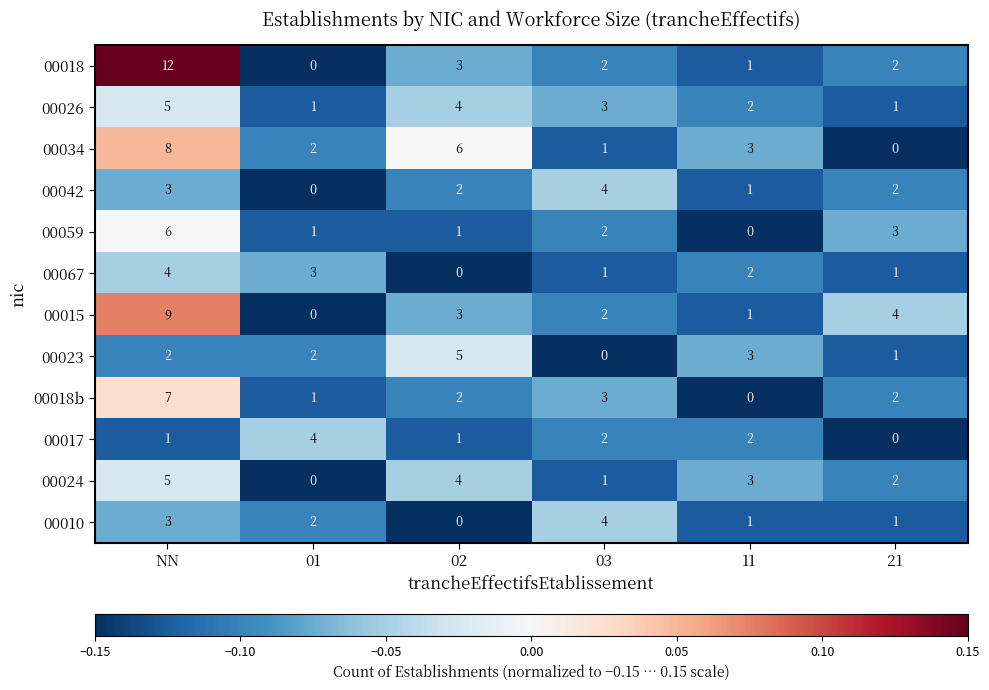

What is the spread (max minus min) of values at 11?

3